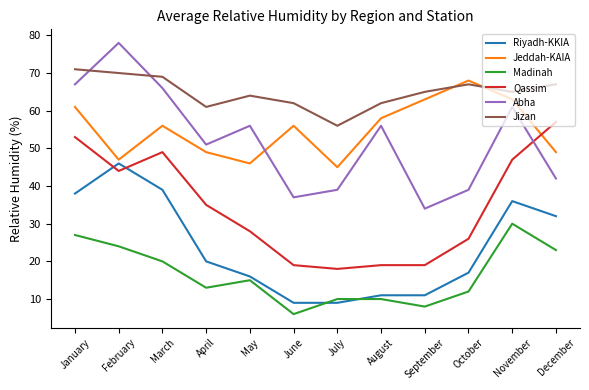

What is the sum of the Riyadh-KKIA values at November and December?

68